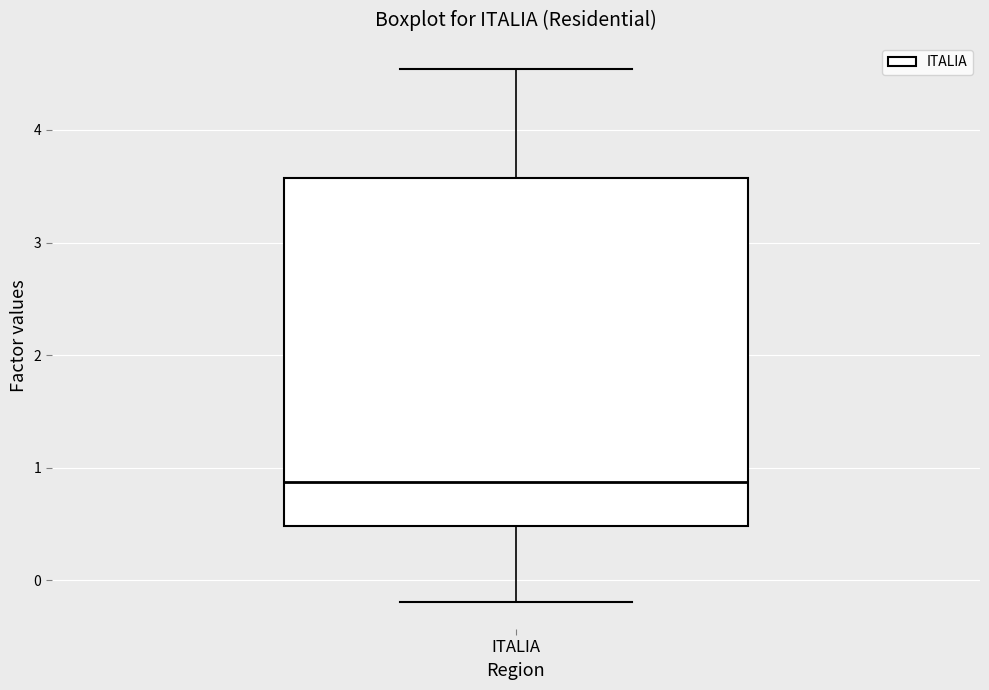

Read this box plot against the y-axis: the position of the median line, the range covered by the box, and the ends of both whiskers. The values are not printed on the chart, so give them approximately, as read against the axis.

median 0.9, box 0.5 to 3.6, whiskers -0.2 to 4.5